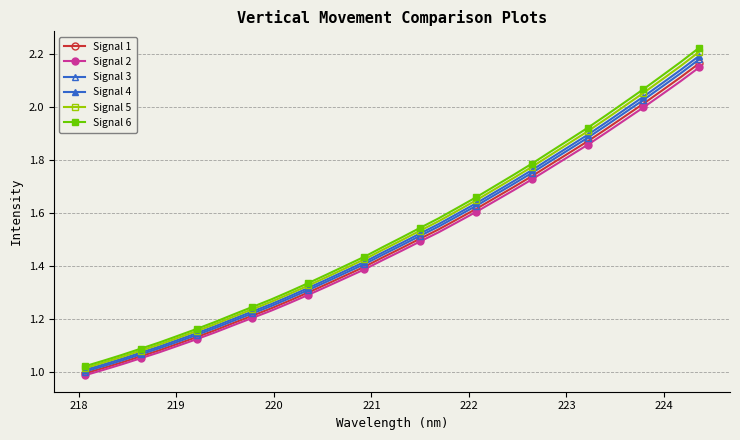

Which series has the widest spread of values?

Signal 6